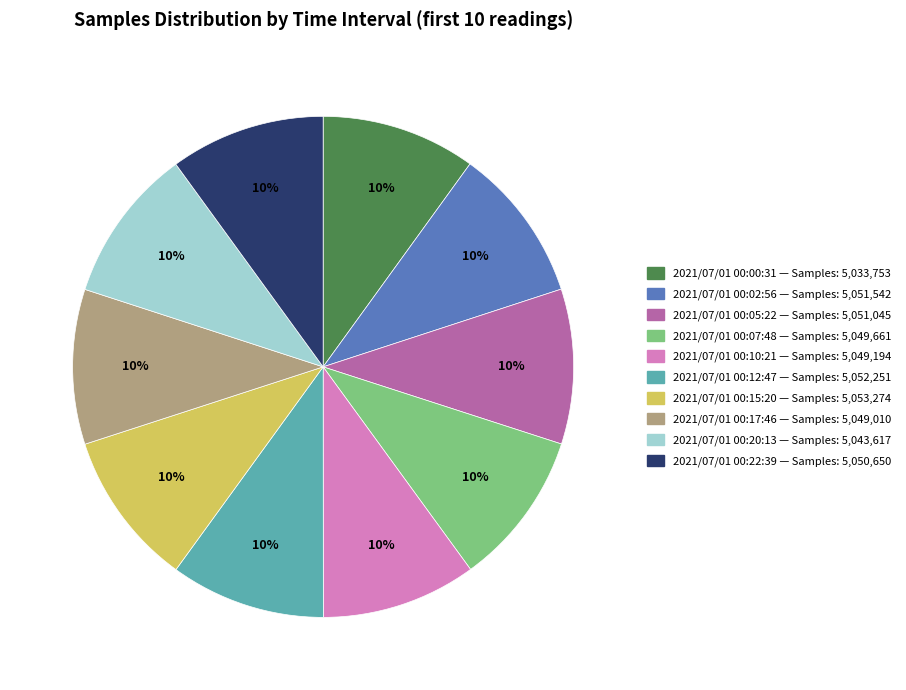

Is the sum of 2021/07/01 00:12 and 2021/07/01 00:17 greater than half?

No